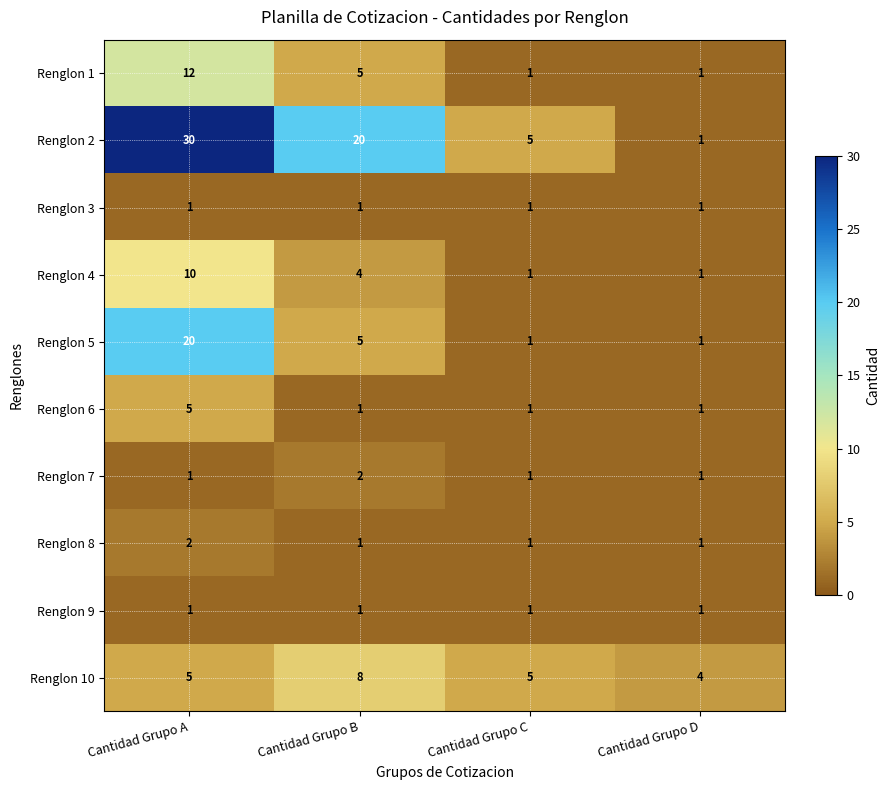

What is the total value across all series at Cantidad Grupo A?

87